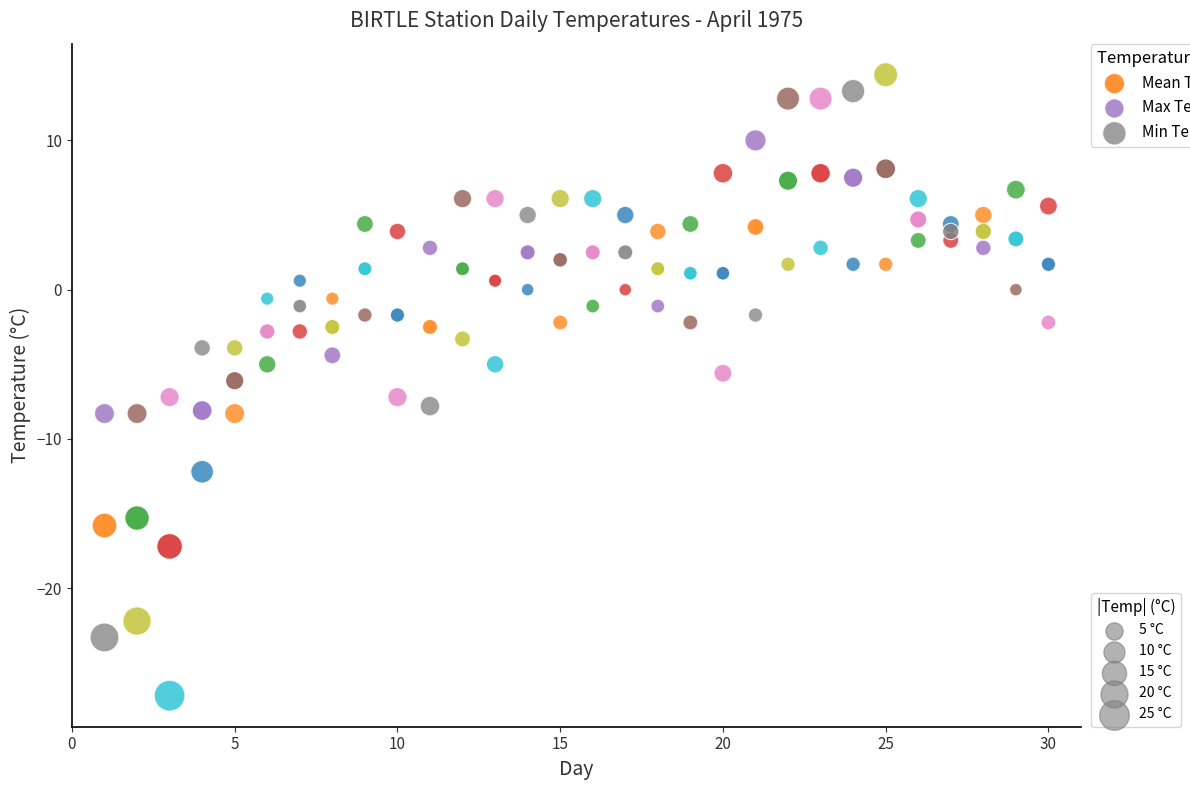

Across all data points, what is the range of Y values (max minus min)?

41.6